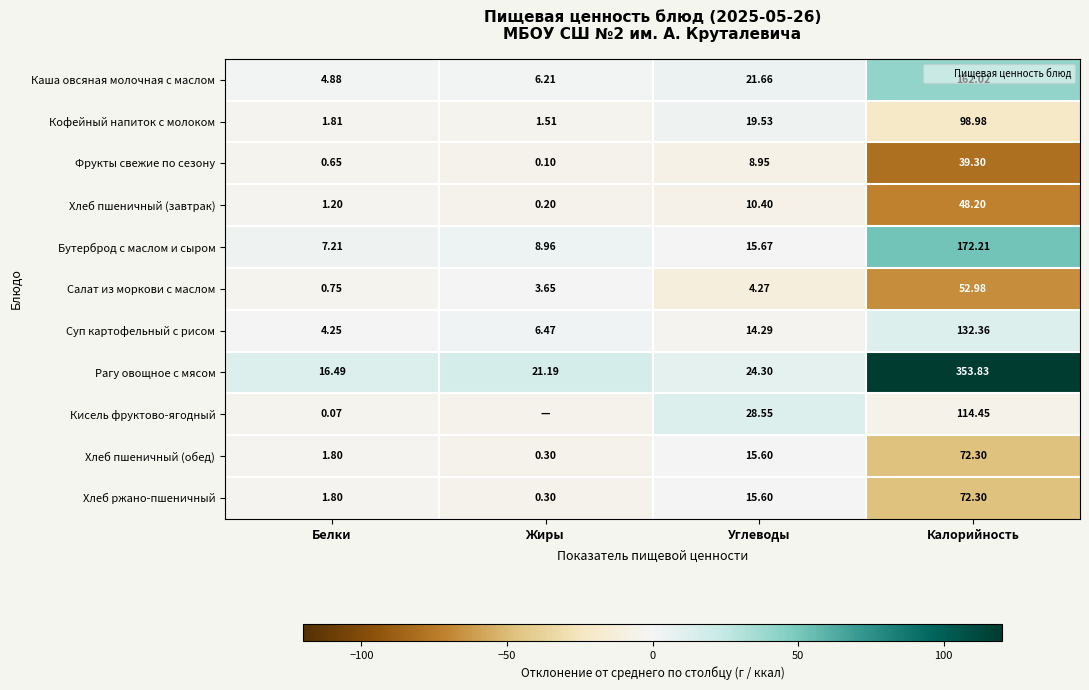

Which label corresponds to the smallest value in the chart?

Калорийность